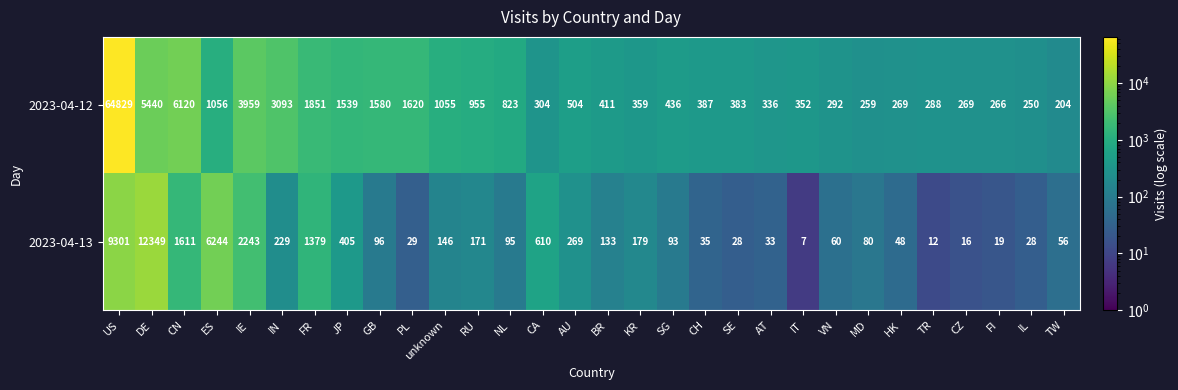

What is the maximum value shown in the chart?

64829